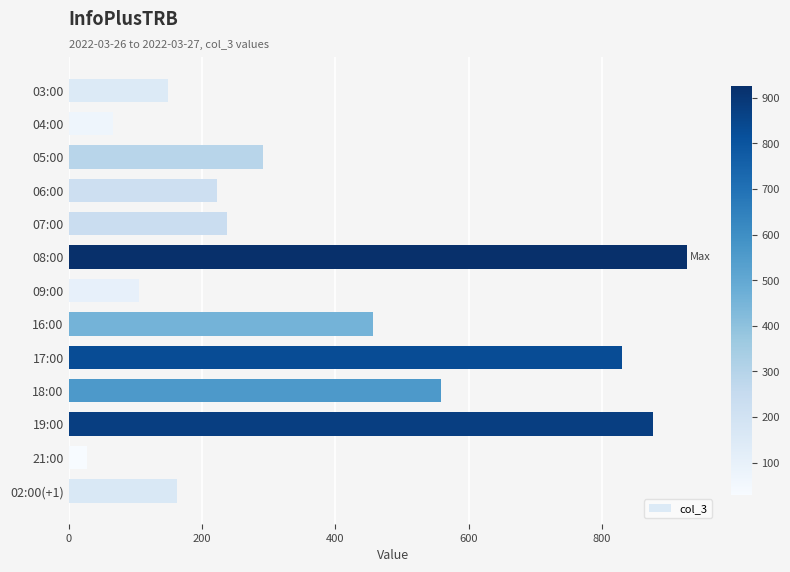

How many data points are less than 238?

6